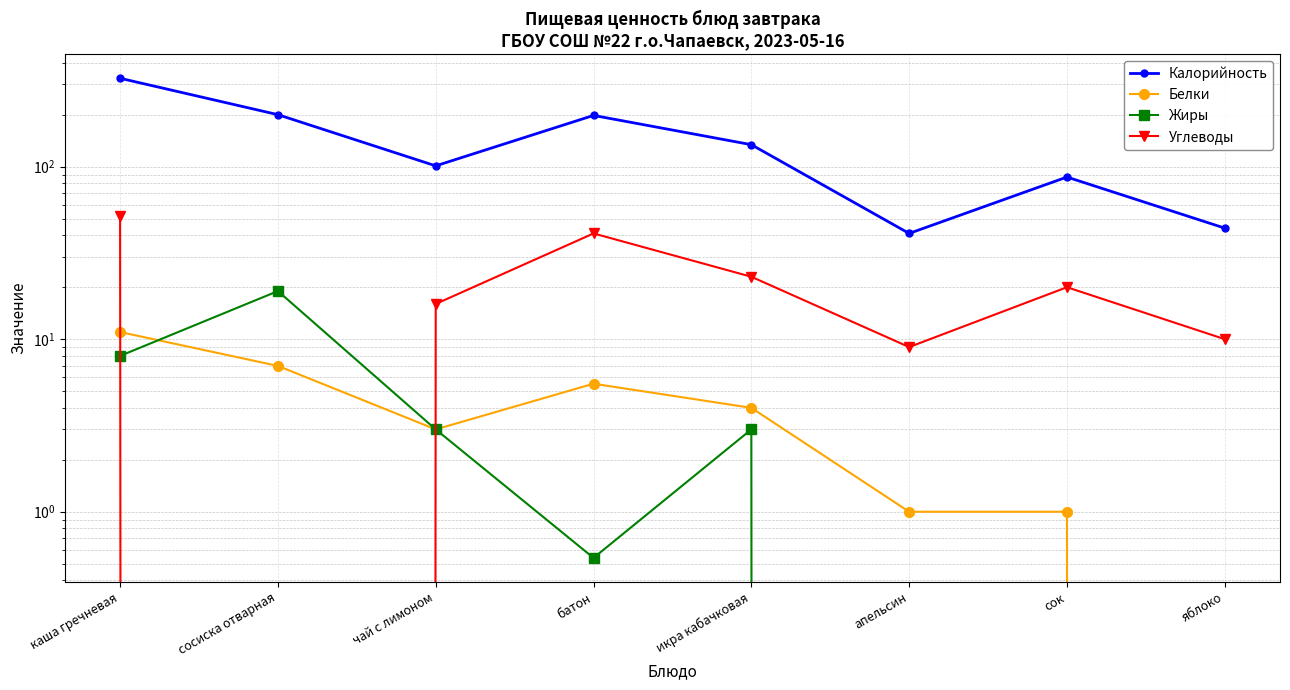

List the labels in order of Жиры value, smallest first.

апельсин, сок, яблоко, батон, чай с лимоном, икра кабачковая, каша гречневая, сосиска отварная